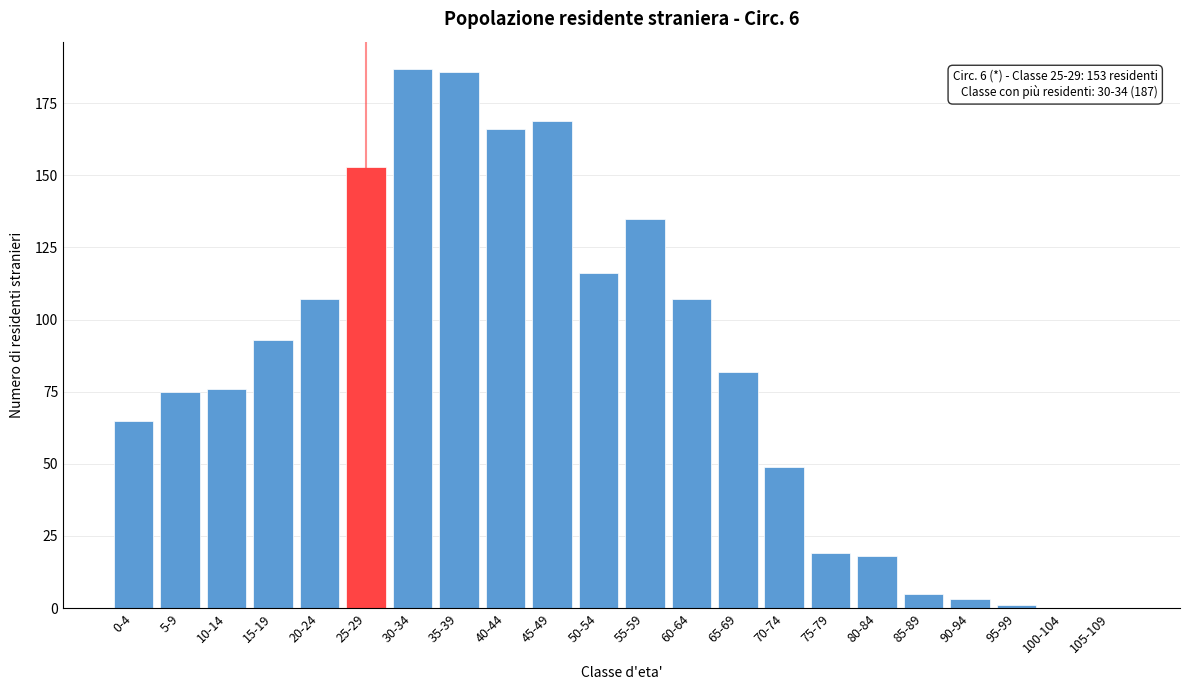

Reading left to right, what are all the values shown in this chart?

0-4=65	5-9=75	10-14=76	15-19=93	20-24=107	25-29=153	30-34=187	35-39=186	40-44=166	45-49=169	50-54=116	55-59=135	60-64=107	65-69=82	70-74=49	75-79=19	80-84=18	85-89=5	90-94=3	95-99=1	100-104=0	105-109=0